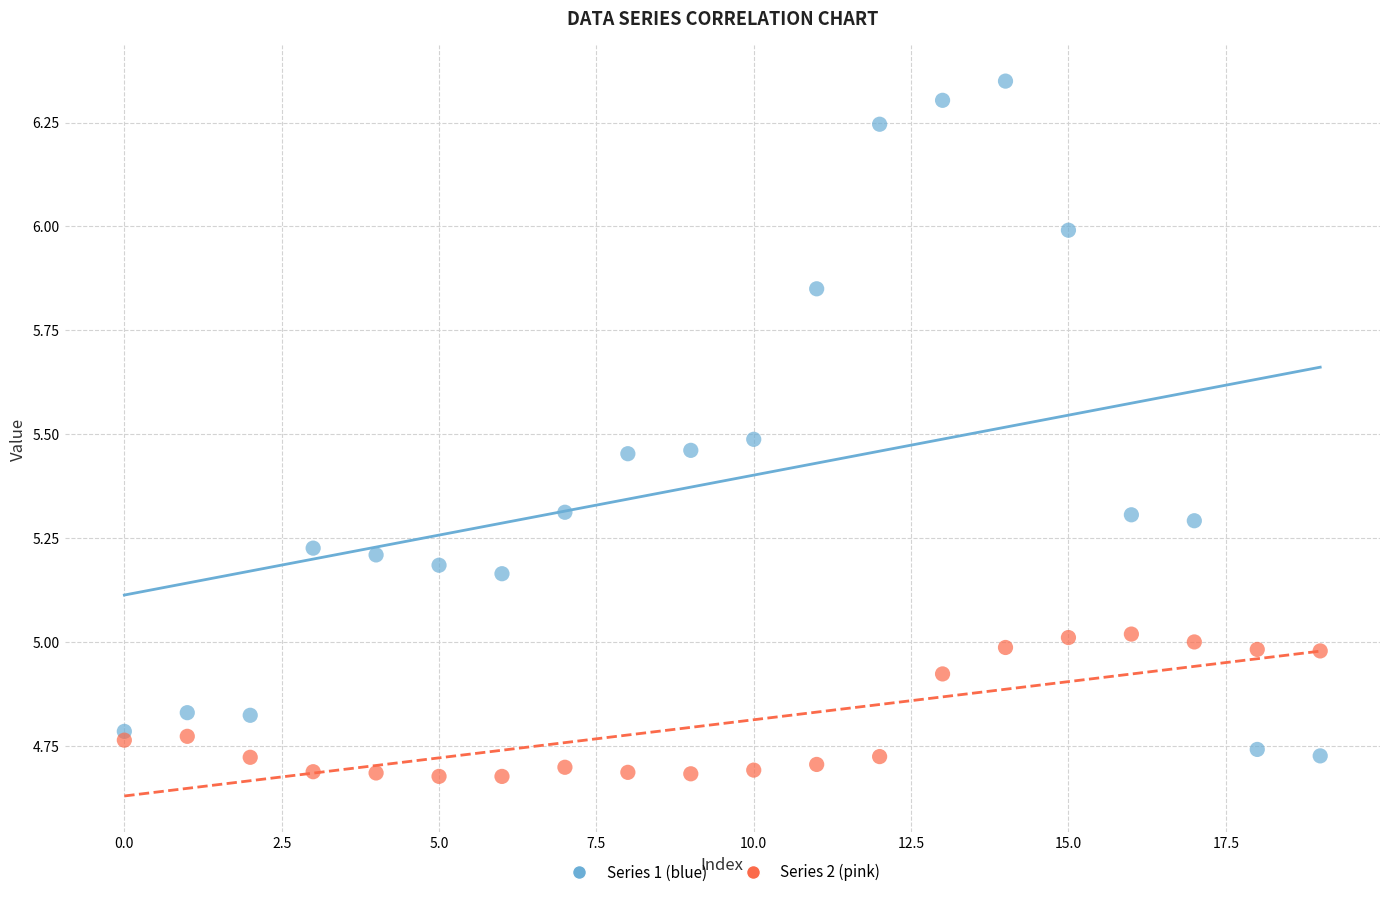

Which series has the largest Y range (max minus min)?

Series 1 (blue)